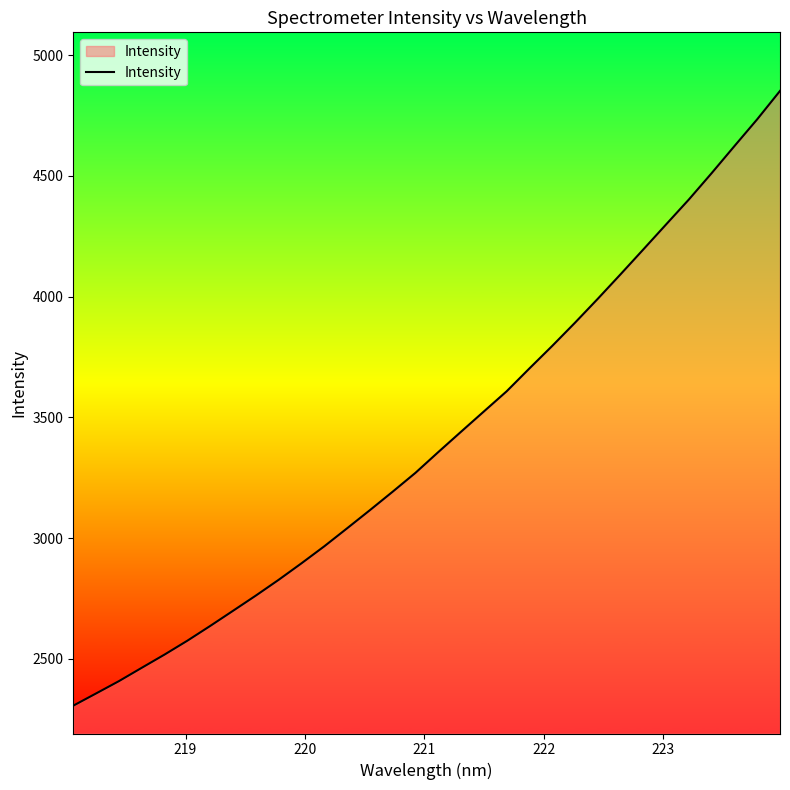

What is the difference between the maximum and minimum values?

2545.9